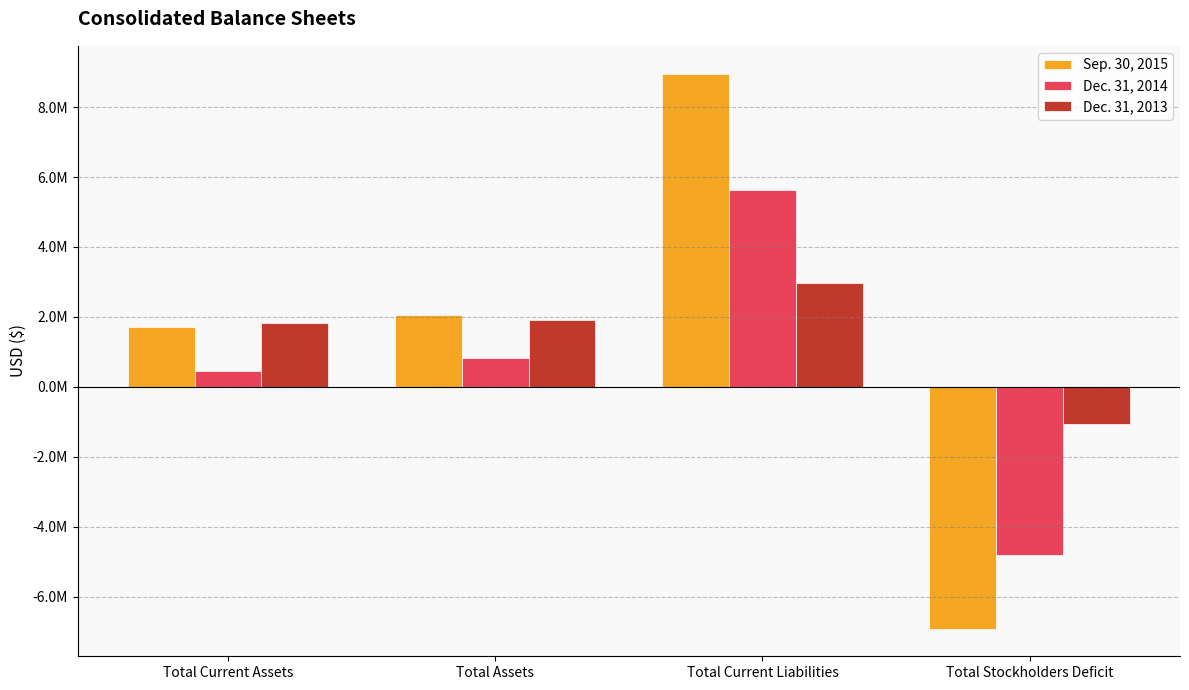

What are all the series names shown in the legend?

Sep. 30, 2015, Dec. 31, 2014, Dec. 31, 2013